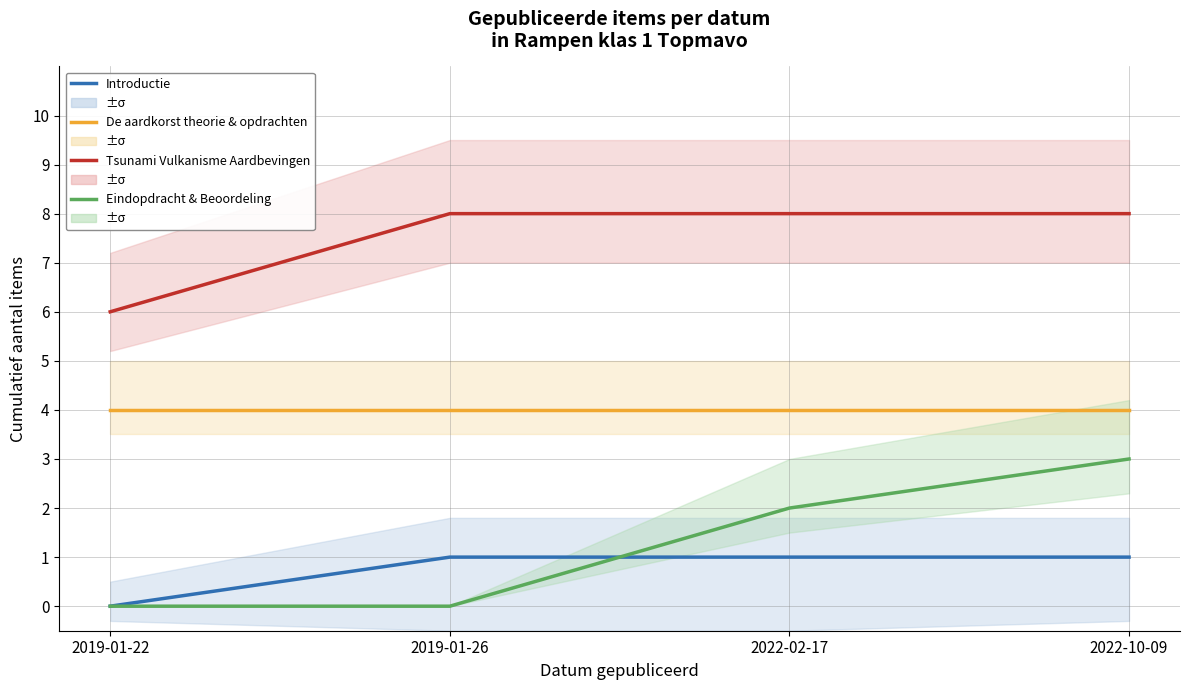

How many distinct data groups are displayed?

4